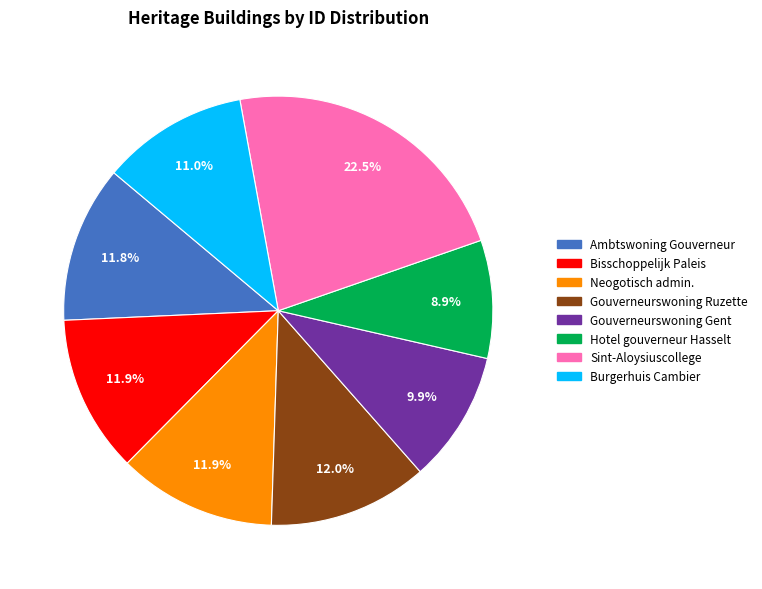

Is there any slice that represents more than half of the pie?

No